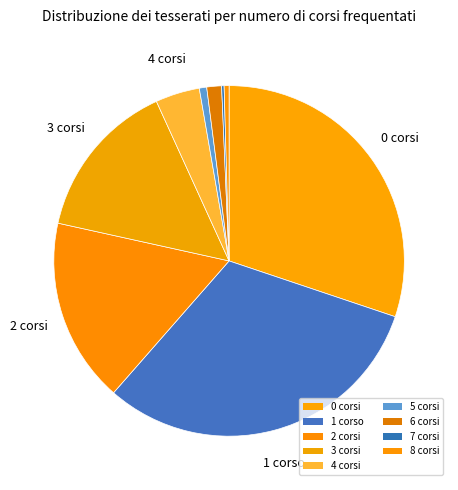

Approximately how many times larger is the value at 5 corsi compared to 6 corsi?

0.5